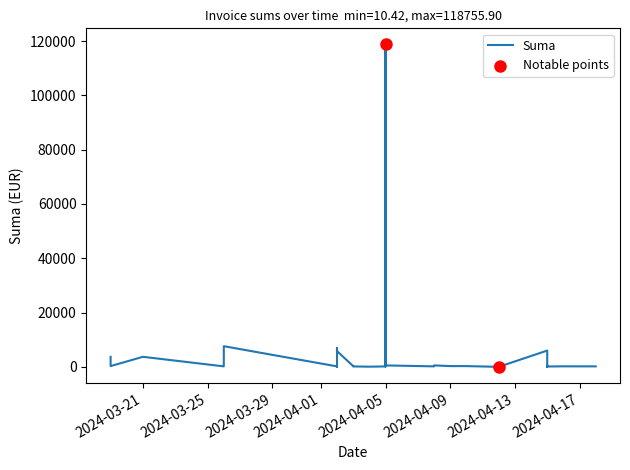

What is the ratio of the value at 2024-04-10 to the value at 2024-04-02?

1.6